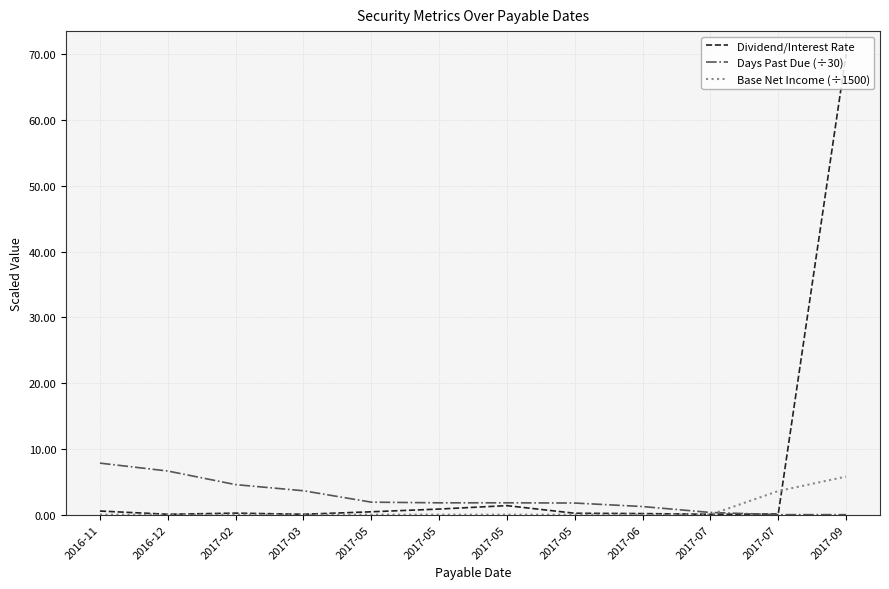

Between 2016-12 and 2017-05, which series saw the biggest shift?

Days Past Due (÷30)